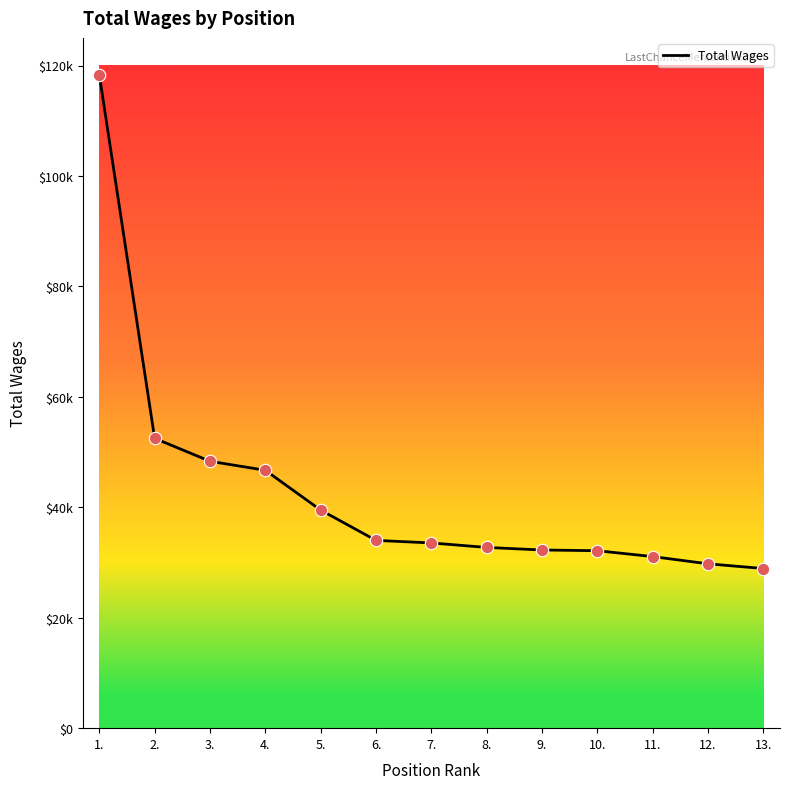

Which has a higher value, 12. or 7.?

7.